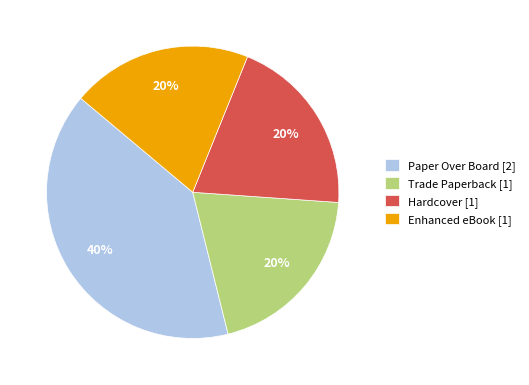

True or false: Paper Over Board [2] accounts for 40% of the total.

True